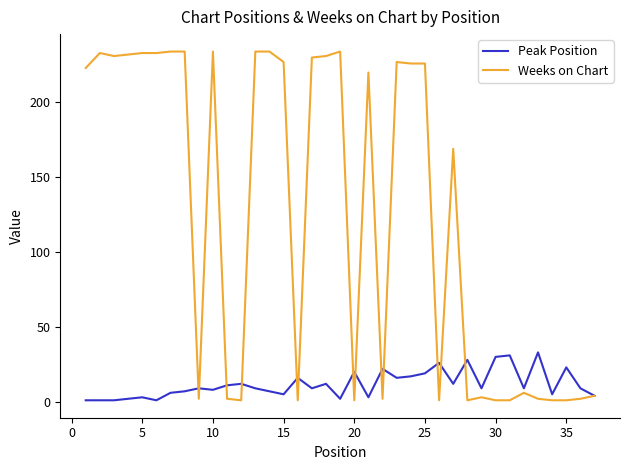

What is the difference between the maximum and minimum values in the Weeks on Chart series?

233